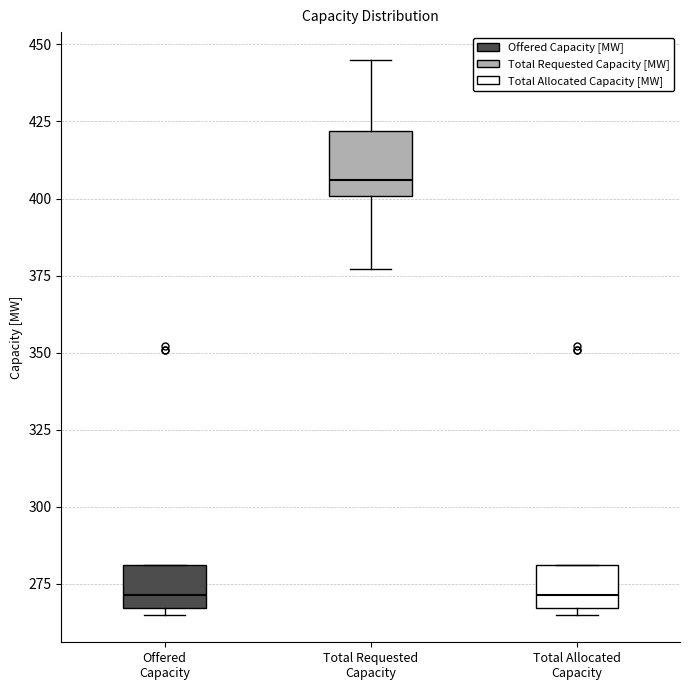

Comparing the boxes themselves (not the whiskers), which one is the tallest?

Total Requested Capacity